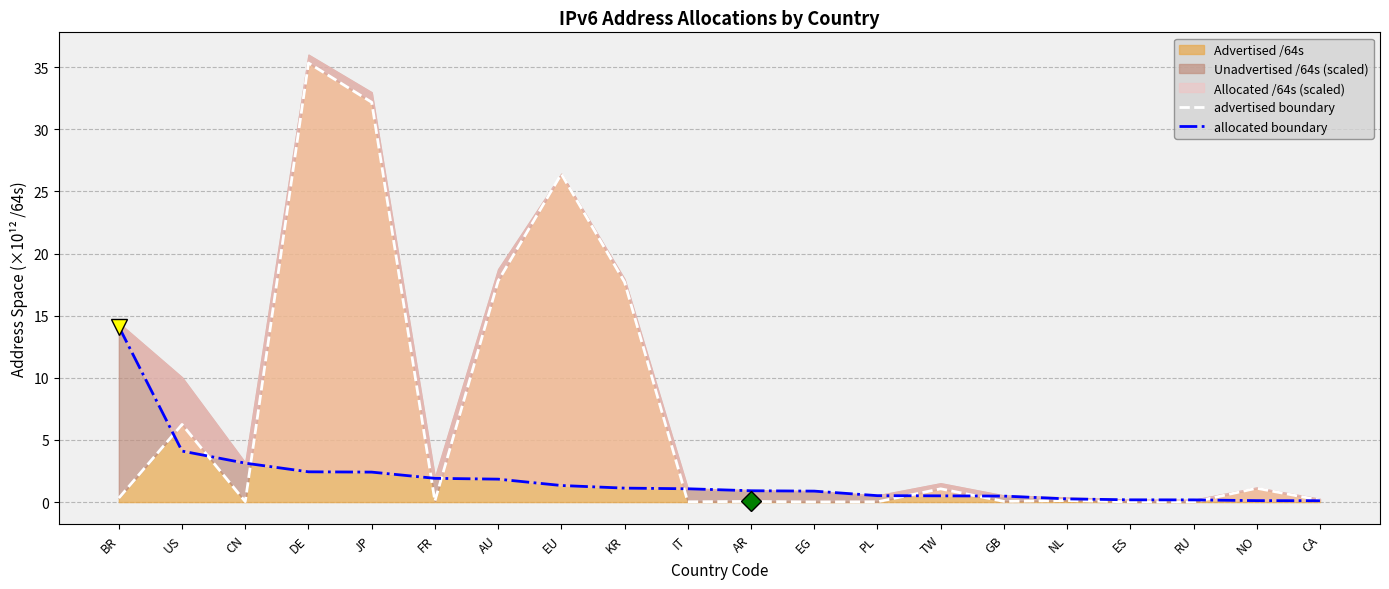

What is the total value across all series at NO?

1.2